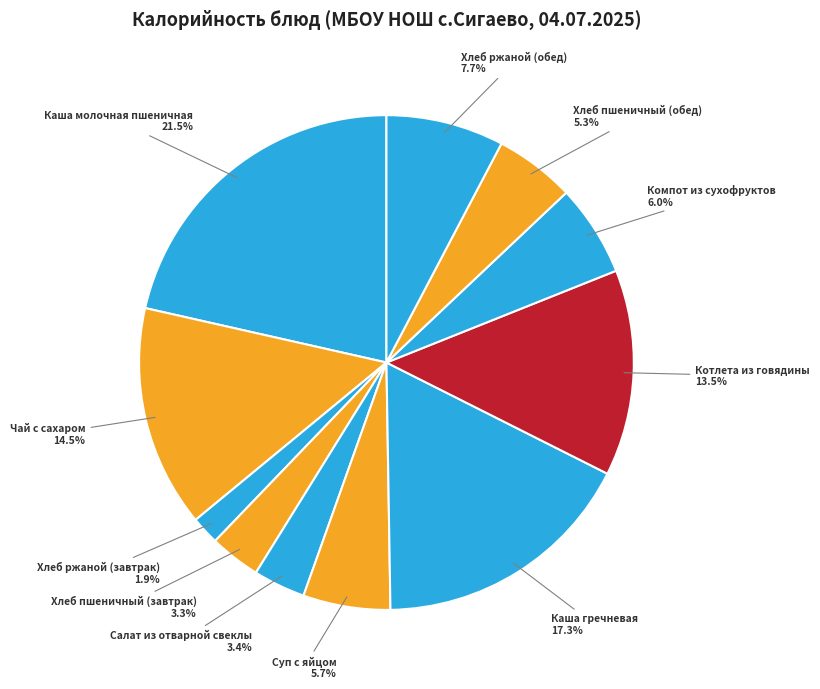

Which category has the biggest portion of the pie?

Каша молочная пшеничная